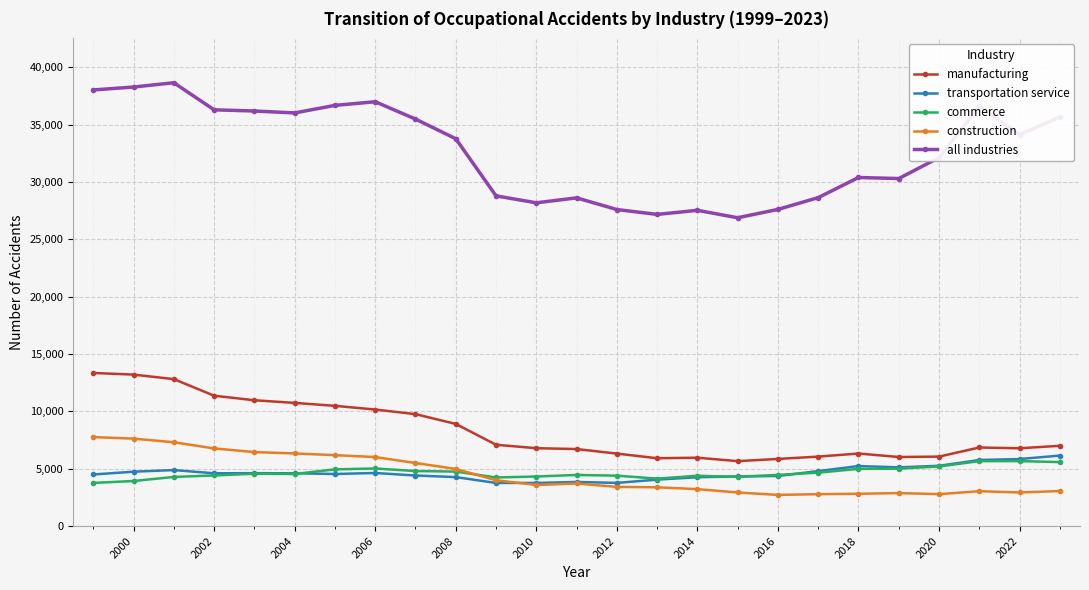

True or false: manufacturing and commerce intersect in this chart.

False